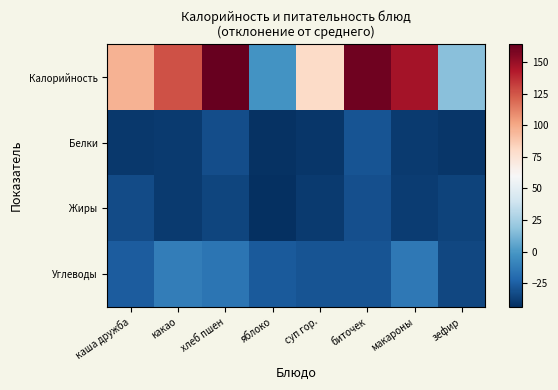

Reading left to right, extract all data points from this chart.

Калорийность: каша дружба=95.9	какао=125.9	хлеб пшен=163.9	яблоко=-2.1	суп гор.=79.7	биточек=160.8	макароны=146.7	зефир=16.9
Белки: каша дружба=-39.7	какао=-39.2	хлеб пшен=-31.6	яблоко=-42.2	суп гор.=-40.7	биточек=-29.7	макароны=-39.6	зефир=-41.2
Жиры: каша дружба=-32.8	какао=-39.1	хлеб пшен=-35.1	яблоко=-43.7	суп гор.=-39.5	биточек=-31.1	макароны=-38.6	зефир=-35.7
Углеводы: каша дружба=-26.1	какао=-11.6	хлеб пшен=-16.1	яблоко=-27.3	суп гор.=-29.4	биточек=-29.7	макароны=-14.0	зефир=-34.1